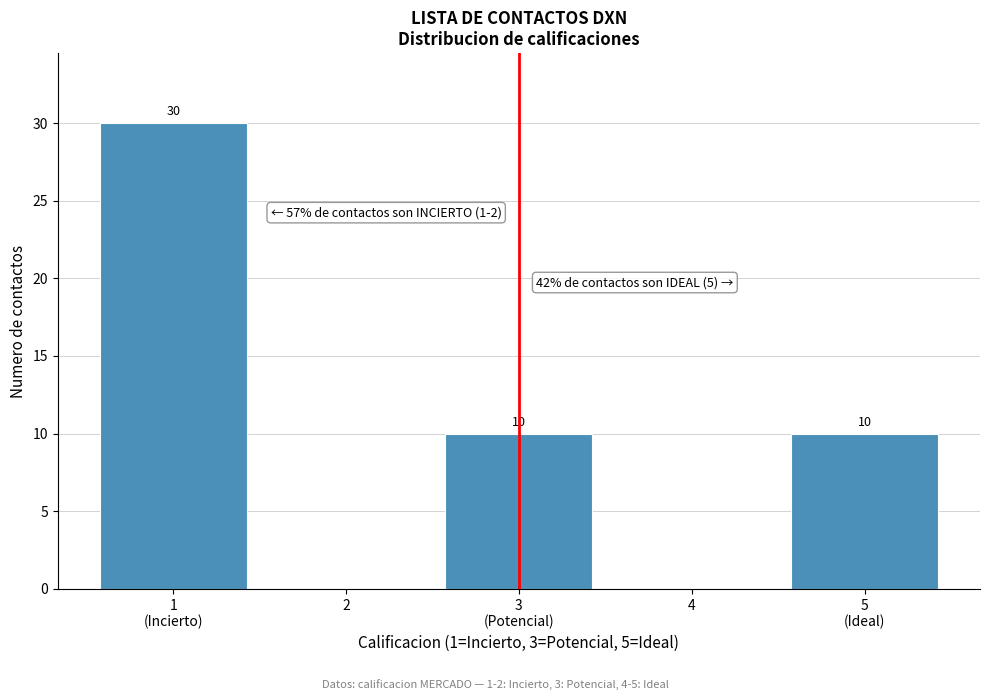

What is the sum of all values?

50